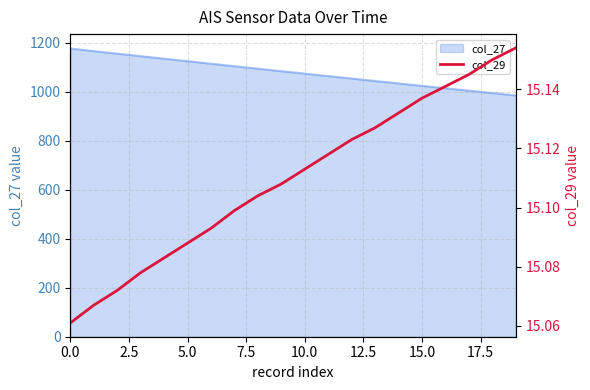

What is the lowest value of the col_27 series?

985.3